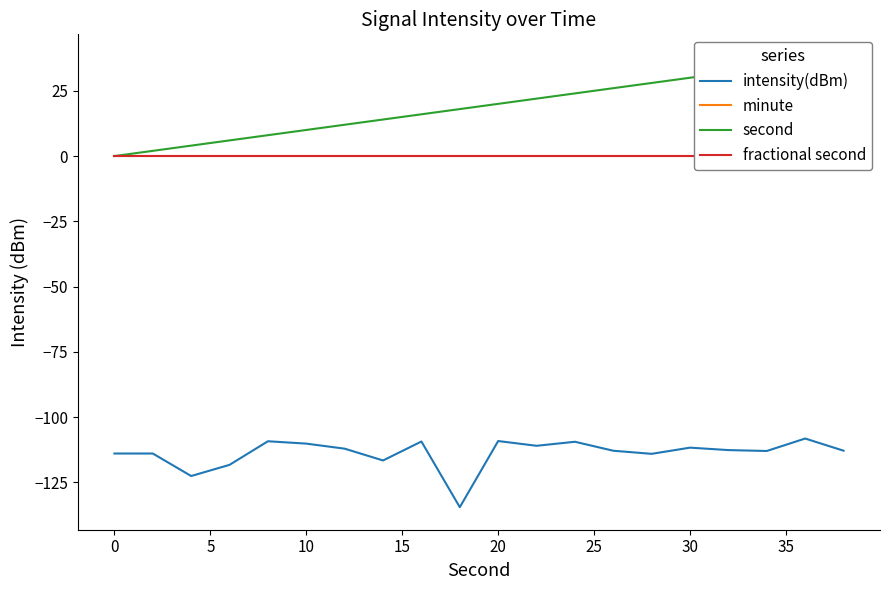

True or false: intensity(dBm) has a value of -80.5 at 10.

False